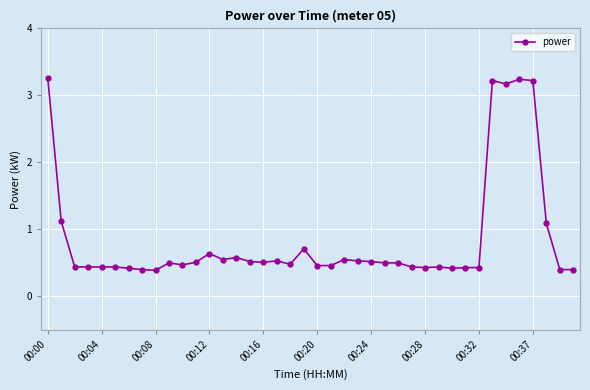

What is the greatest value displayed?

3.3